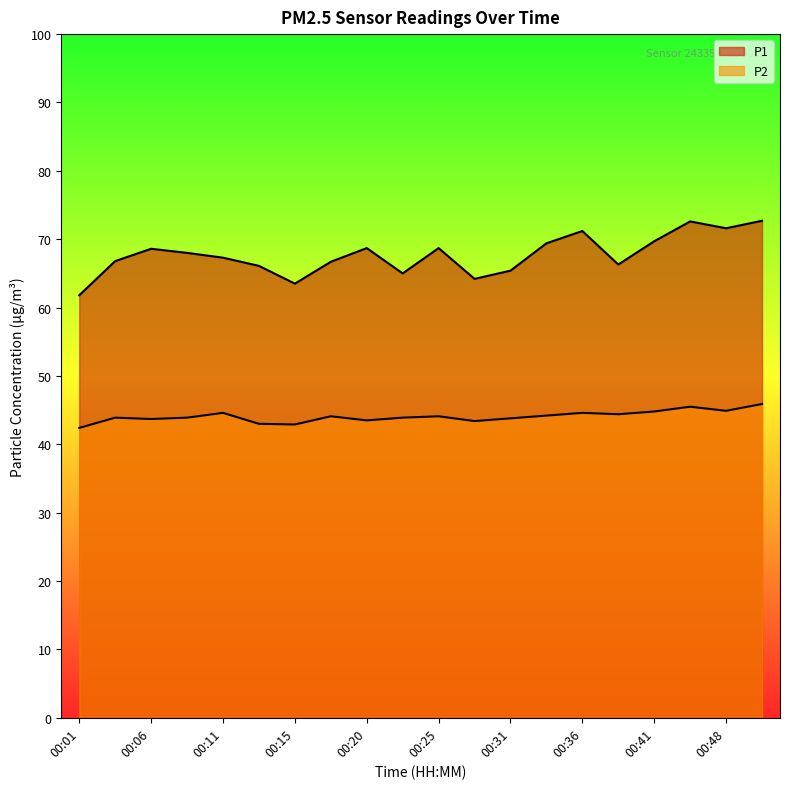

Between 00:23 and 00:28, which series saw the biggest shift?

P1